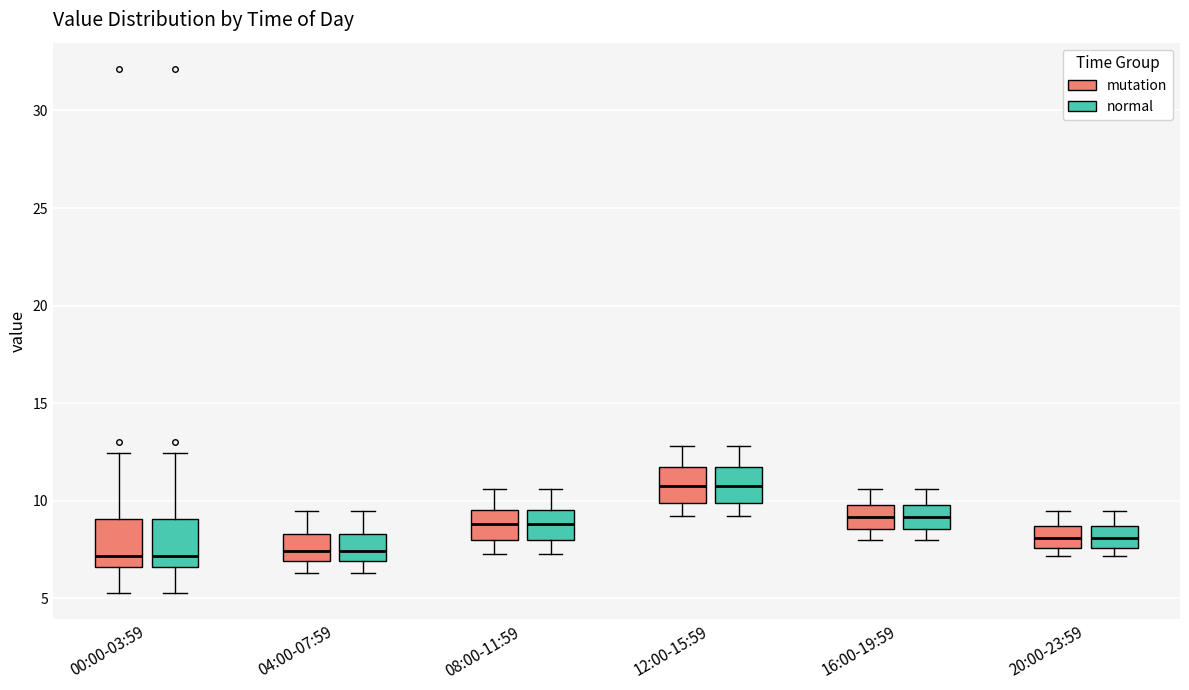

Where does the lower whisker of the box for 12:00-15:59 (normal) end on the y-axis? The values are not printed on the chart, so give them approximately, as read against the axis.

9.0